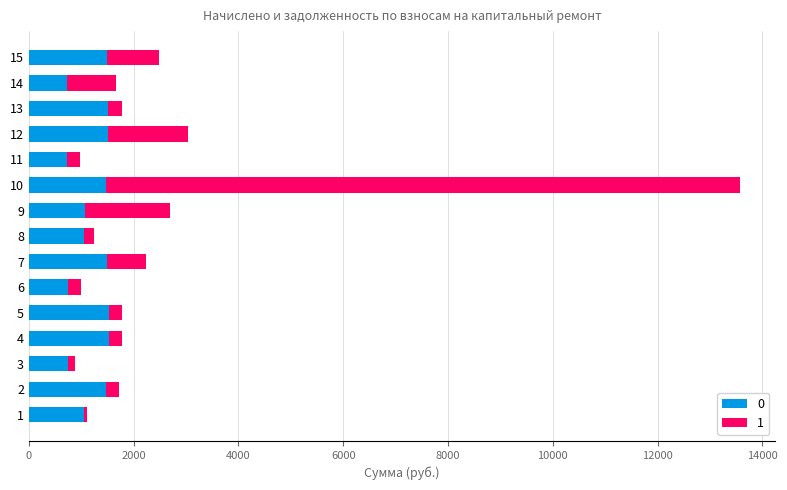

What is the average value of the 0 series?

1207.6